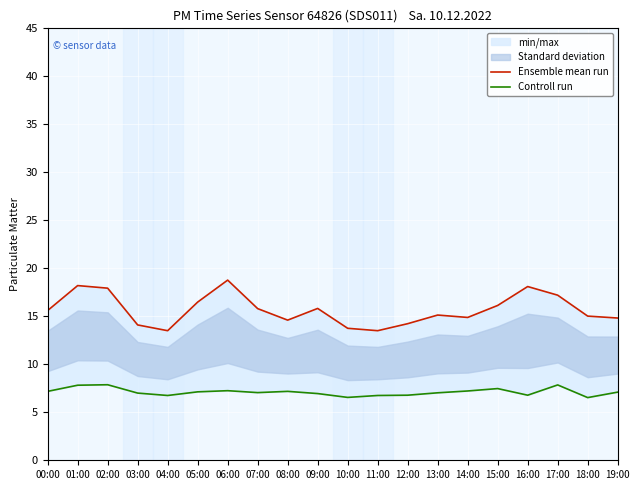

What is the lowest value of the Controll run series?

6.5